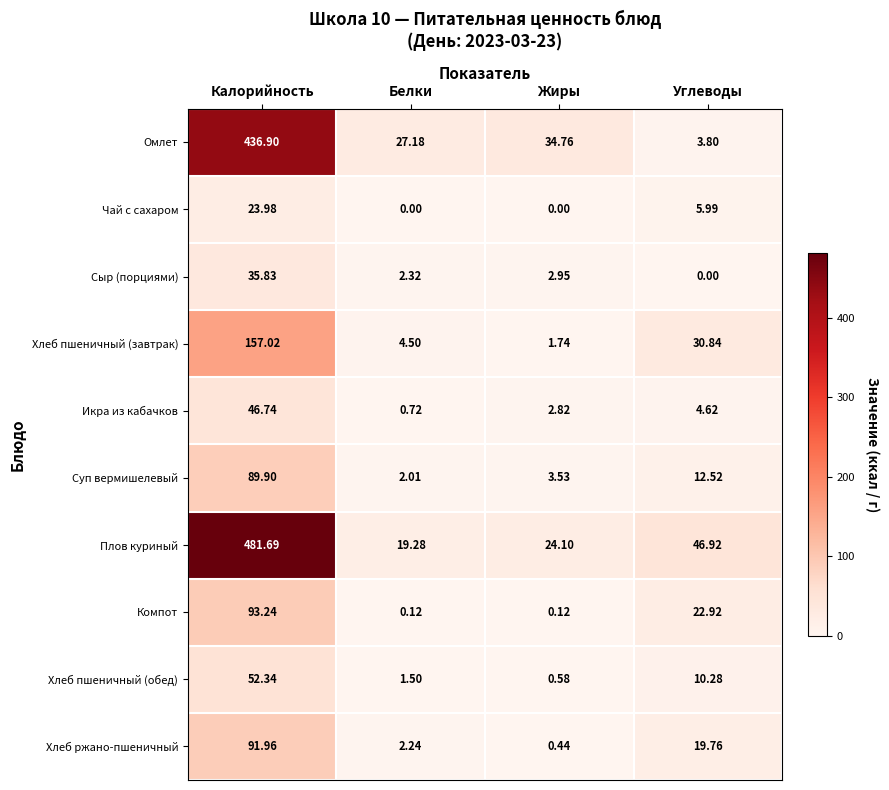

At how many categories does at least one series exceed 288?

1